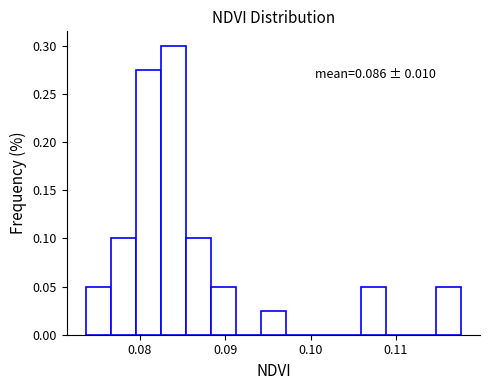

Around what value on the x-axis is the tallest bar? Give the approximate position of its centre, as read against the axis.

0.084